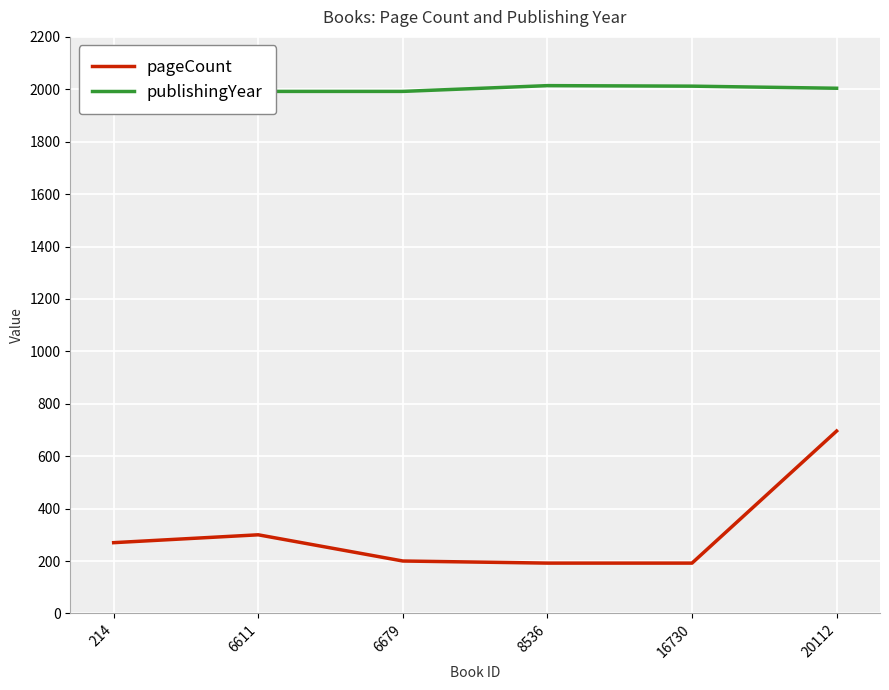

What is the sum of all publishingYear values?

12003